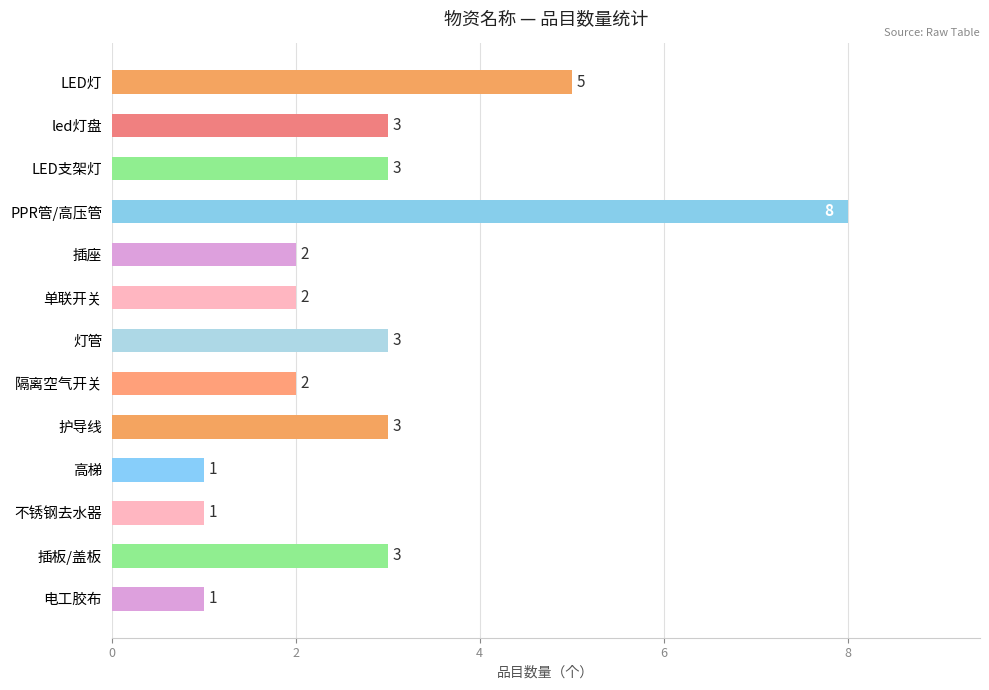

Reading top to bottom, what are all the values shown in this chart?

LED灯=5	led灯盘=3	LED支架灯=3	PPR管/高压管=8	插座=2	单联开关=2	灯管=3	隔离空气开关=2	护导线=3	高梯=1	不锈钢去水器=1	插板/盖板=3	电工胶布=1